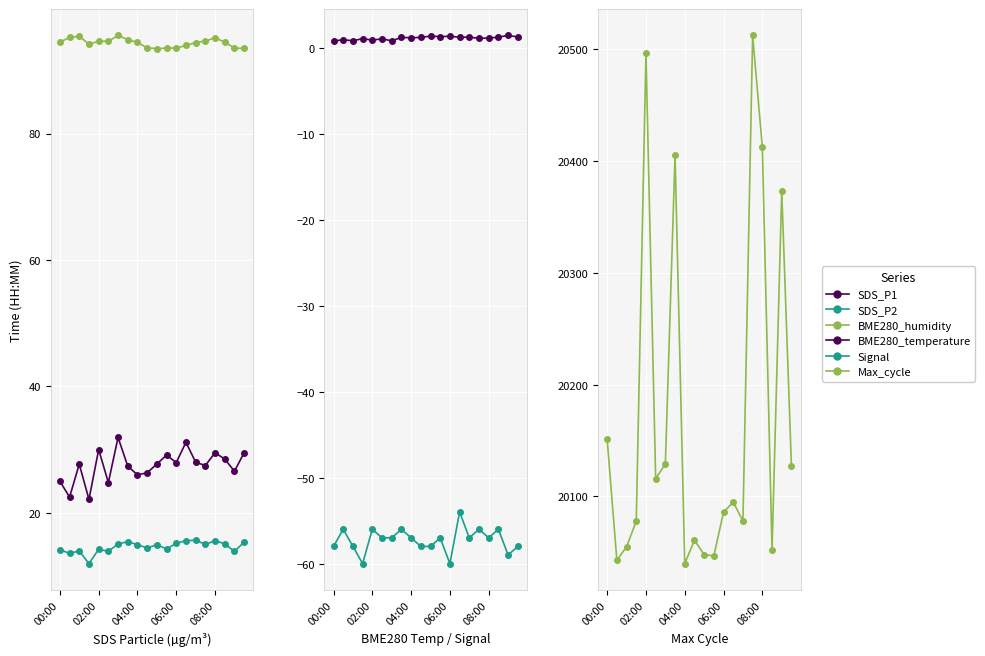

The value of Max_cycle at 10 is 20048.0. True or false?

True